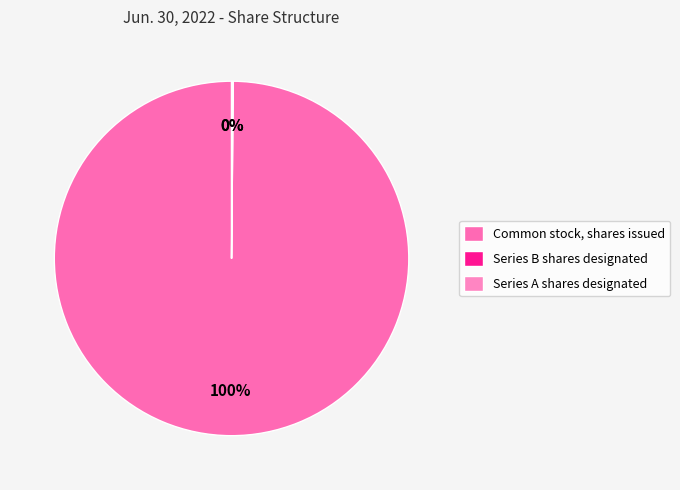

Combined, what portion of the pie is Common stock, shares issued and Series B shares designated?

99.9%